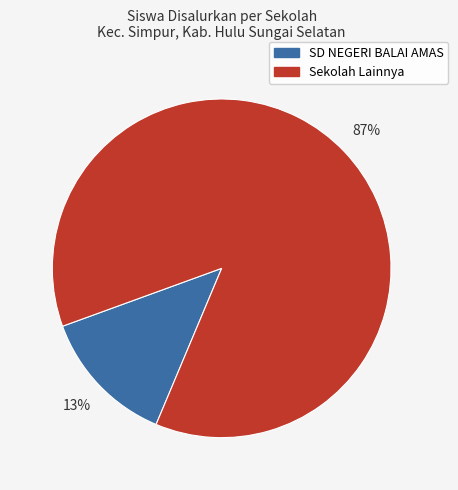

To the nearest percent, what is the difference between the largest and smallest slice percentages?

74%